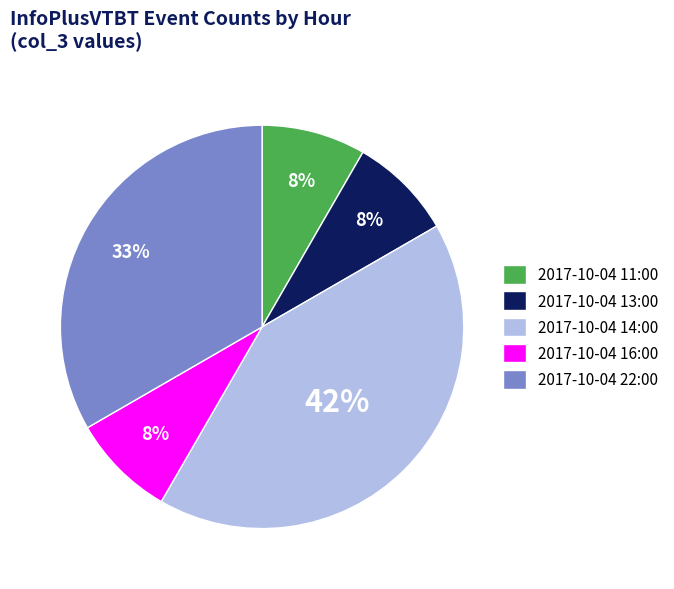

Do 2017-10-04 11:00 and 2017-10-04 13:00 together represent more than half of the pie?

No